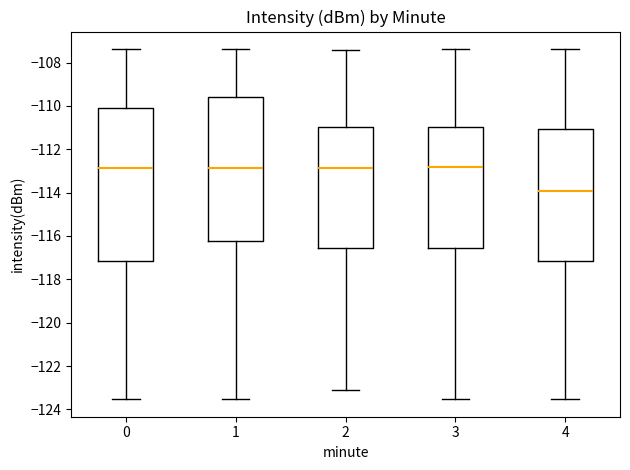

Which box is the tallest, from its lower edge to its upper edge?

0